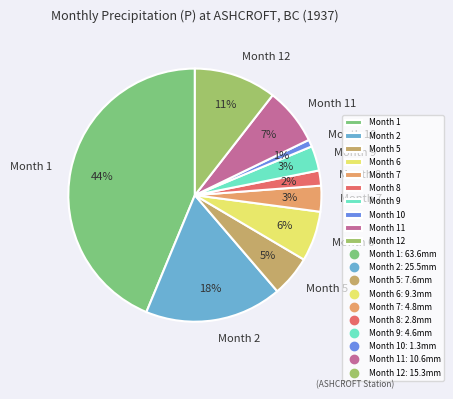

How many slices are in this pie chart?

10